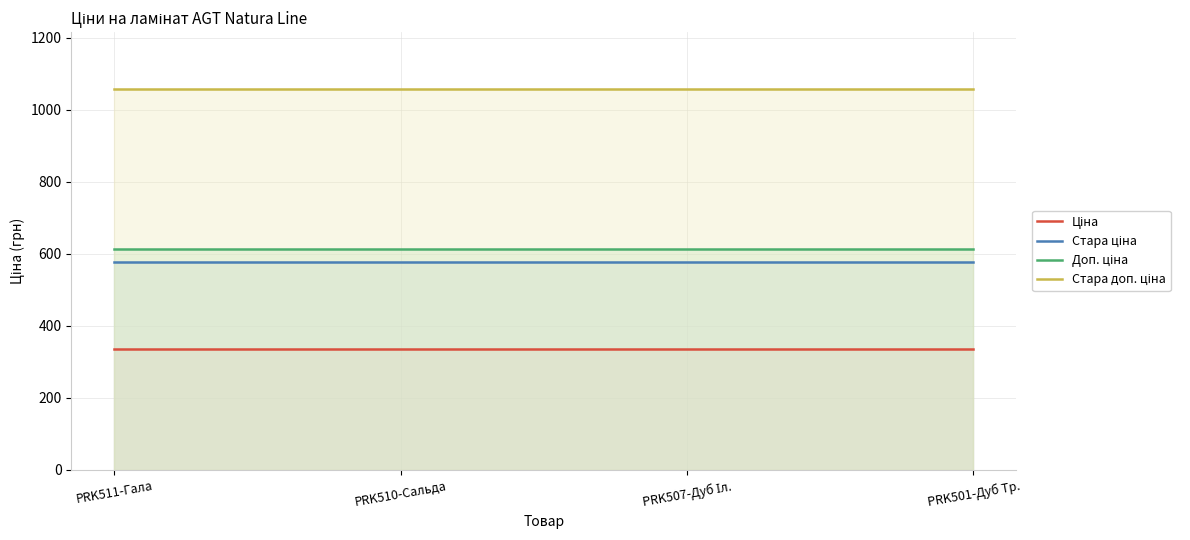

How many categories are shown in the chart?

4